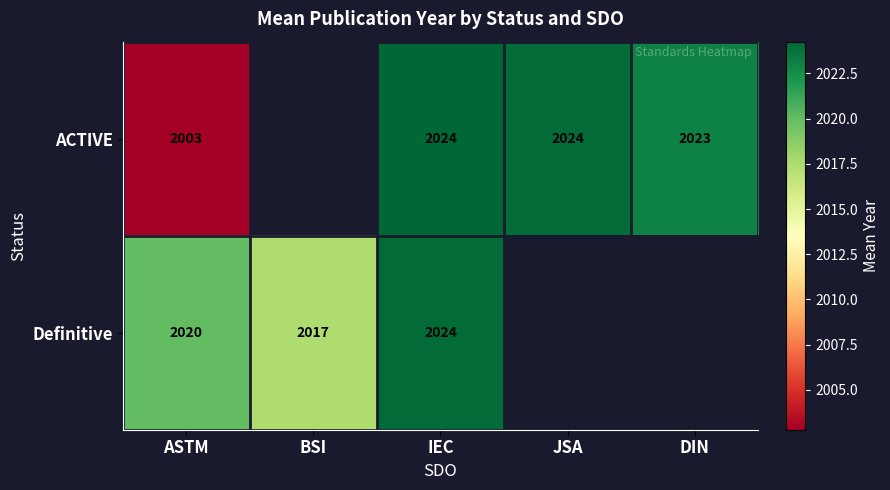

Which label corresponds to the smallest value in the chart?

ASTM